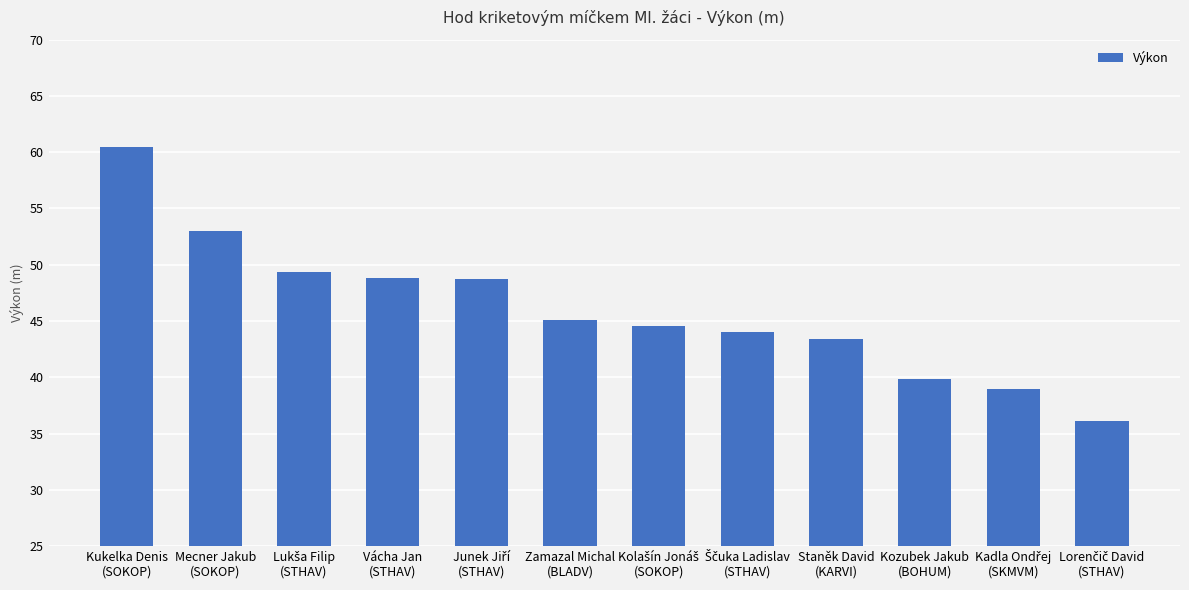

What is the minimum value shown in the chart?

36.1